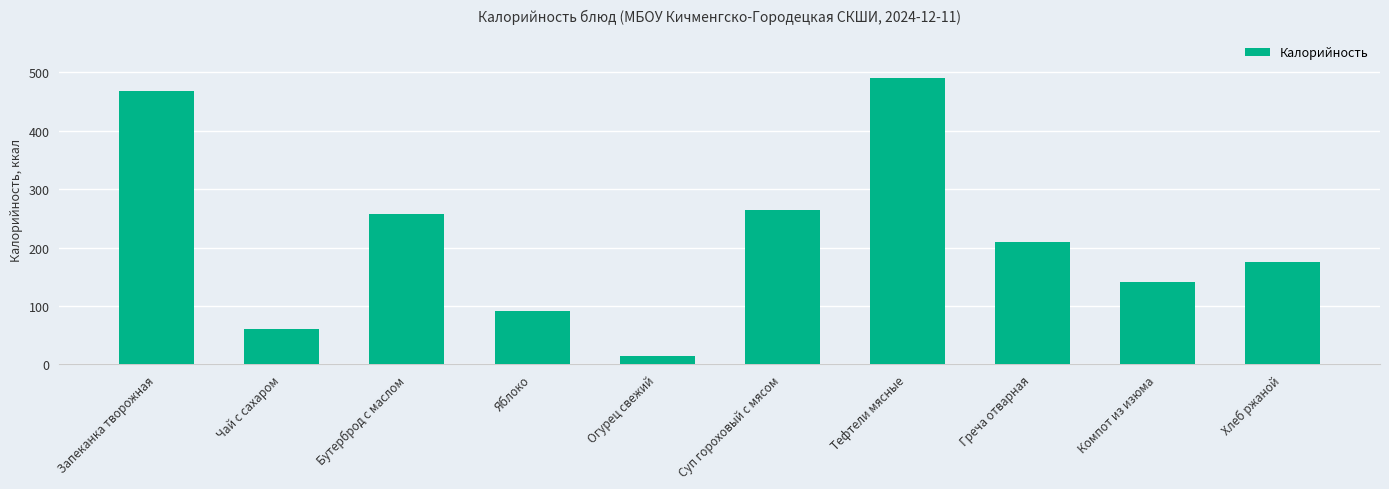

The value at Чай с сахаром is 60.0. True or false?

True